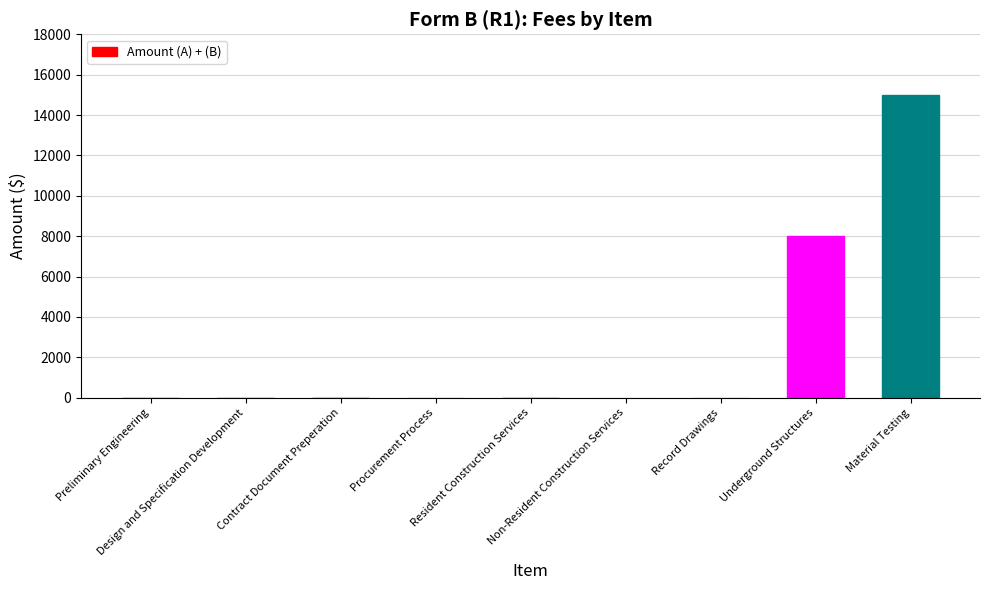

Which category has the highest value across all series?

Material Testing